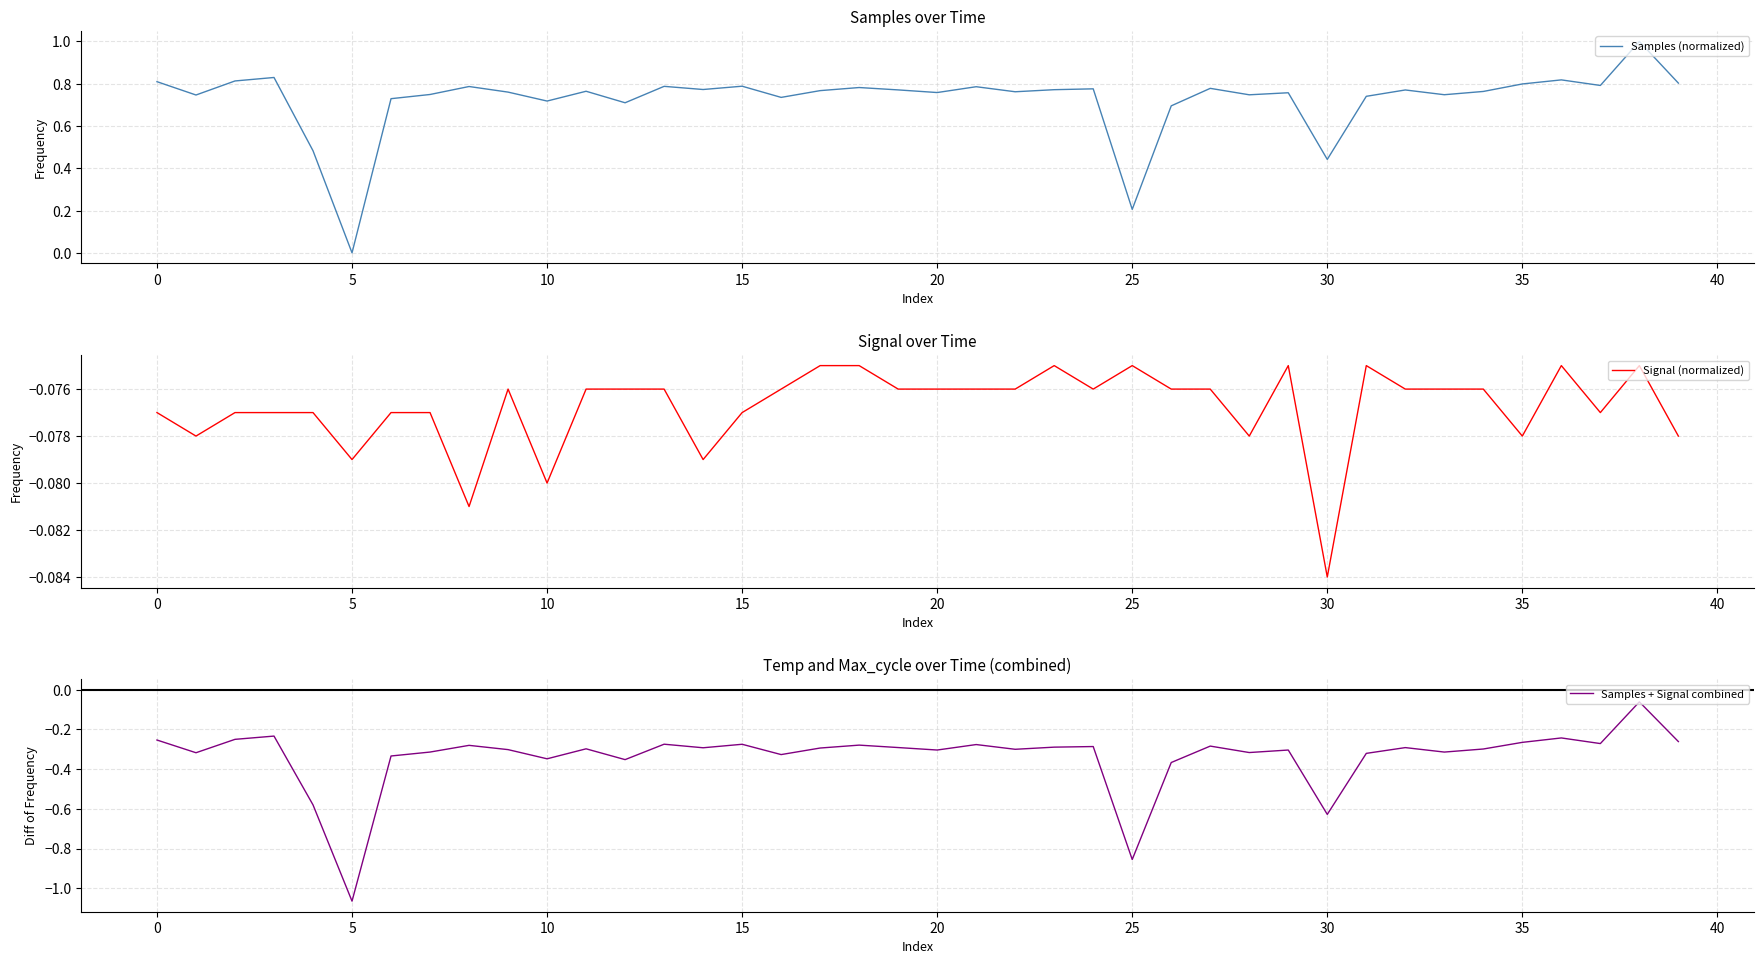

What is the average value of the Samples + Signal combined series?

-0.3